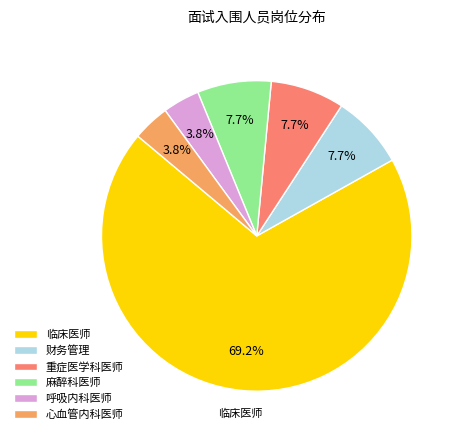

What percentage is the 财务管理 slice, to the nearest percent?

8%